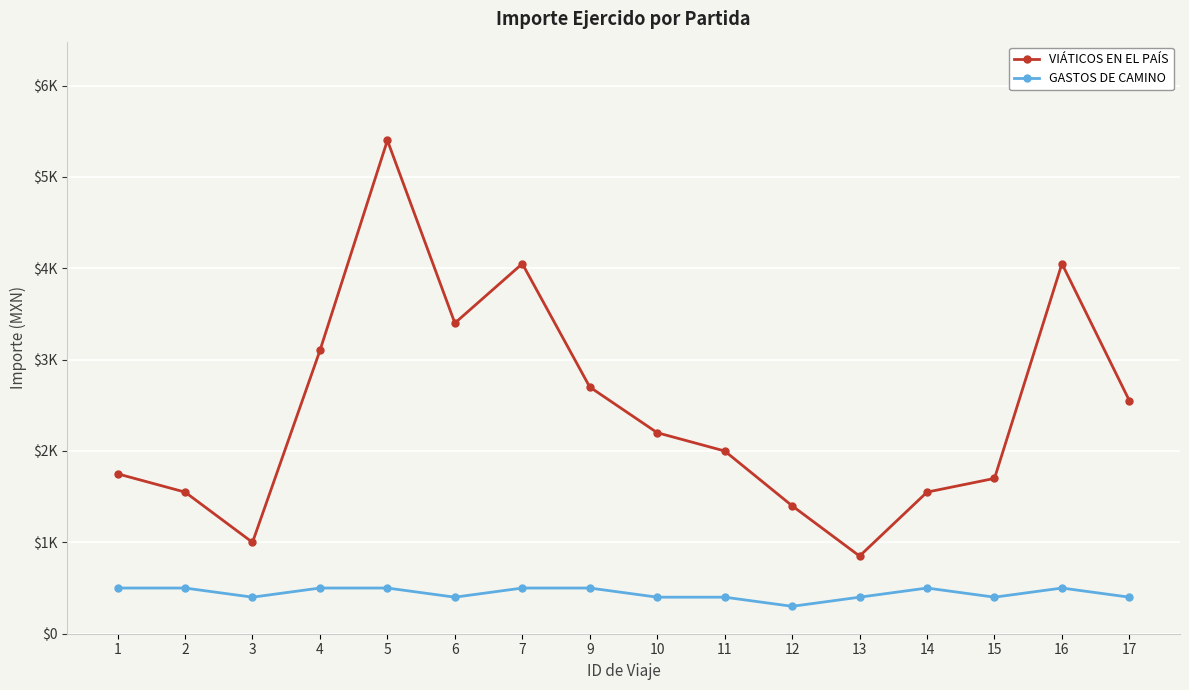

Is the value of GASTOS DE CAMINO at 6 greater than the value of VIÁTICOS EN EL PAÍS at 15?

No